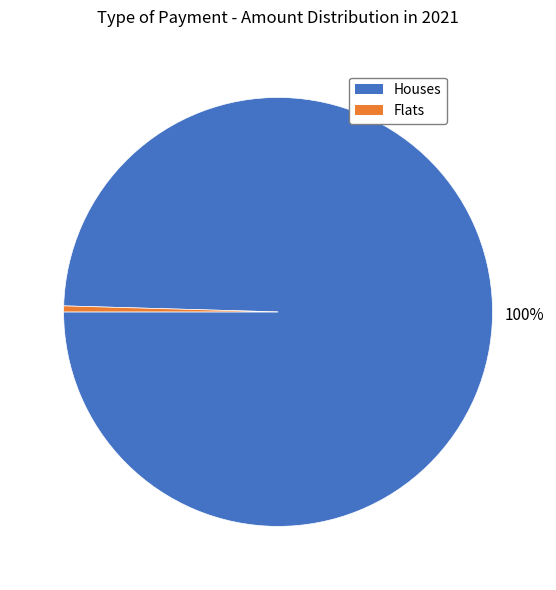

Does any single category account for the majority?

Yes